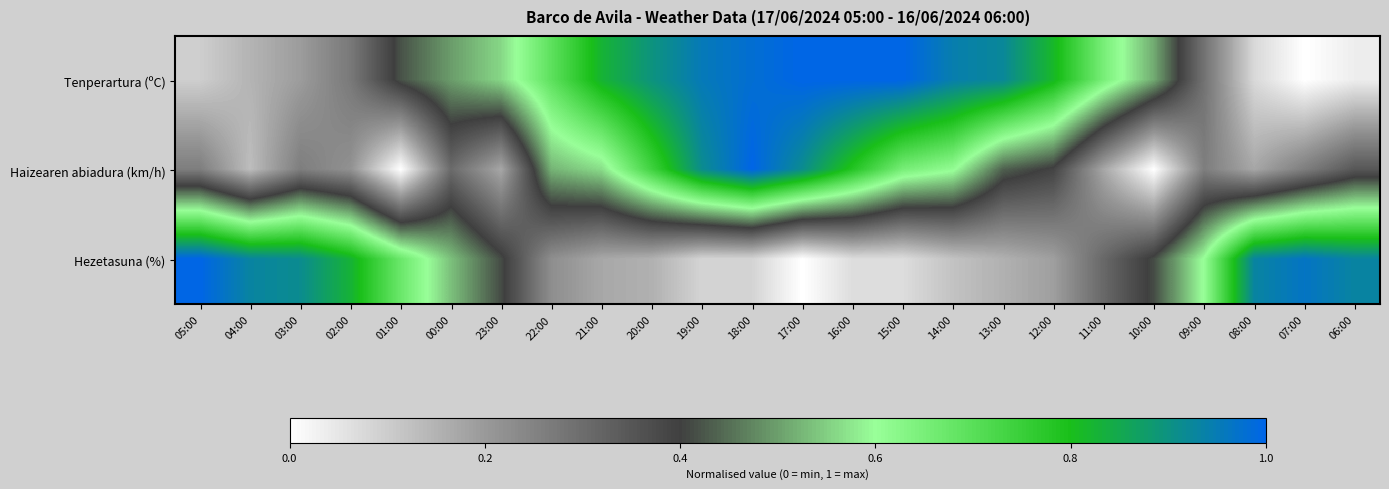

Which series has the largest range (max minus min)?

Hezetasuna (%)